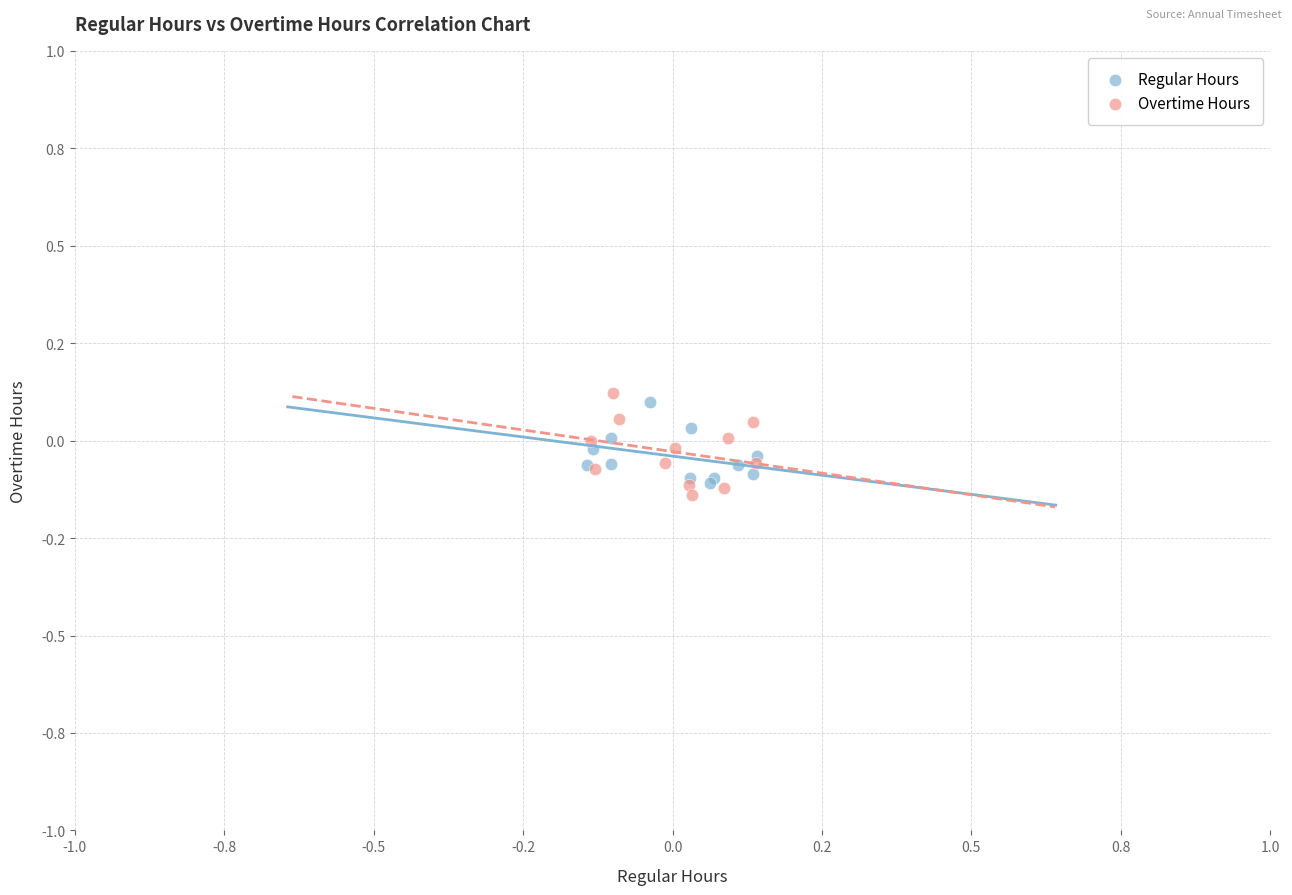

Which series contains the highest Y value?

Overtime Hours